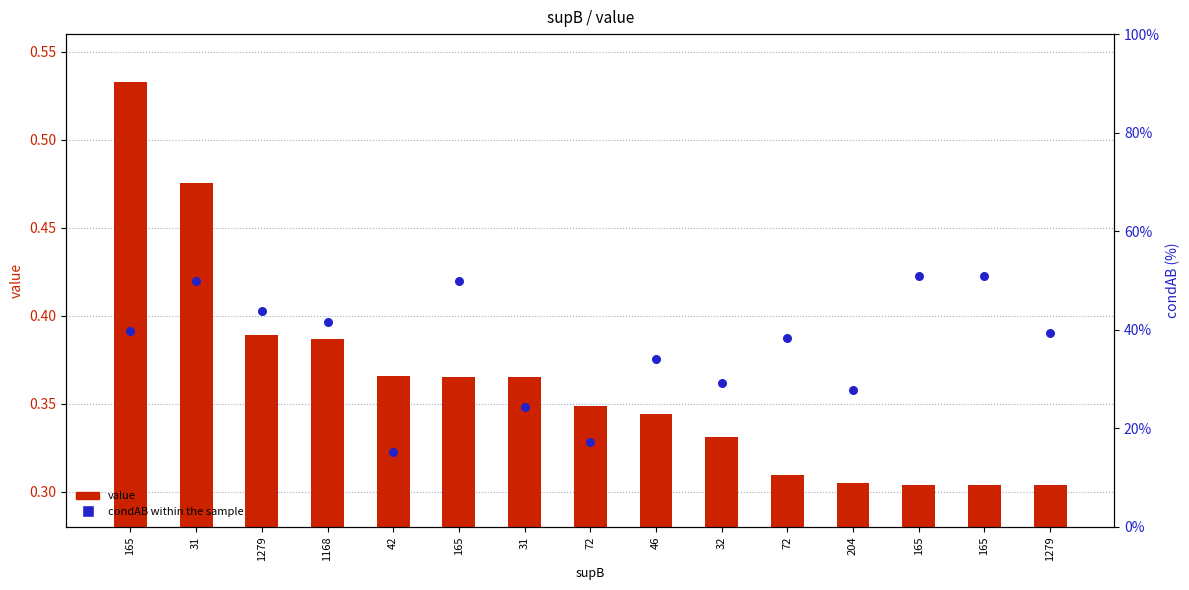

At which category is the sum across all series the highest?

31